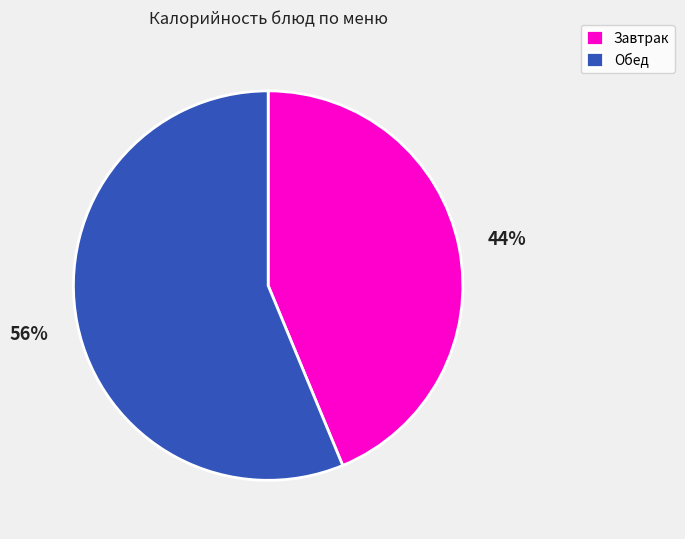

How many segments does this pie chart have?

2